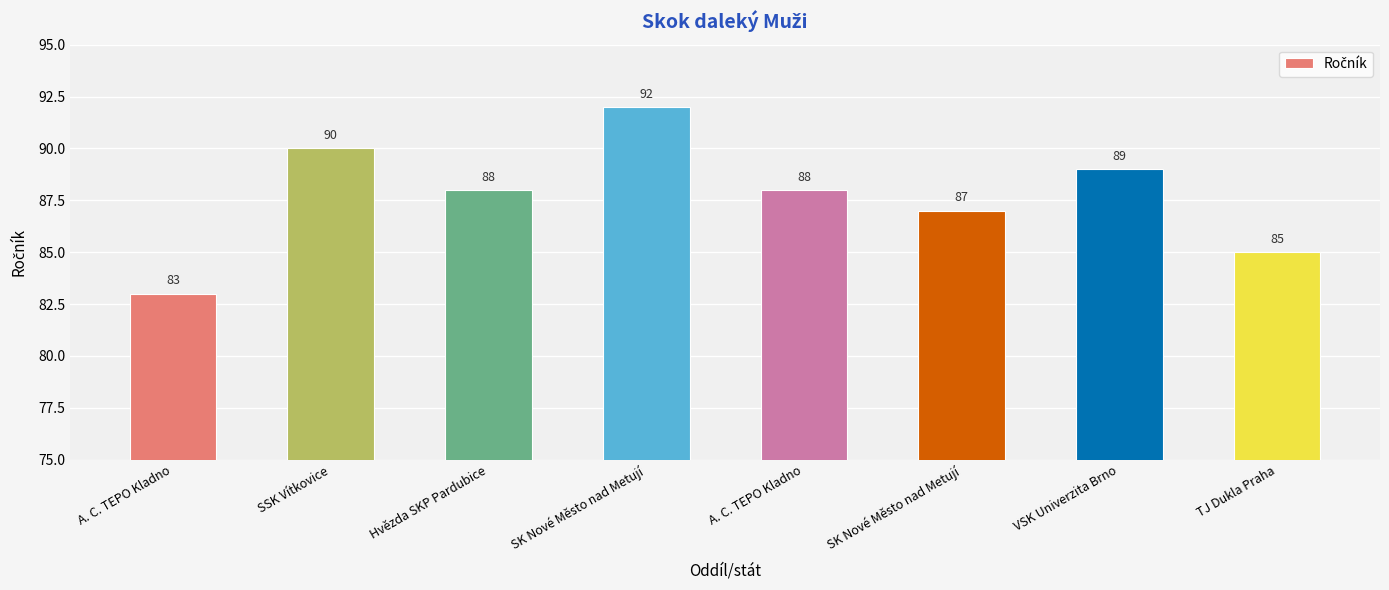

How many values are between 87 and 90?

5